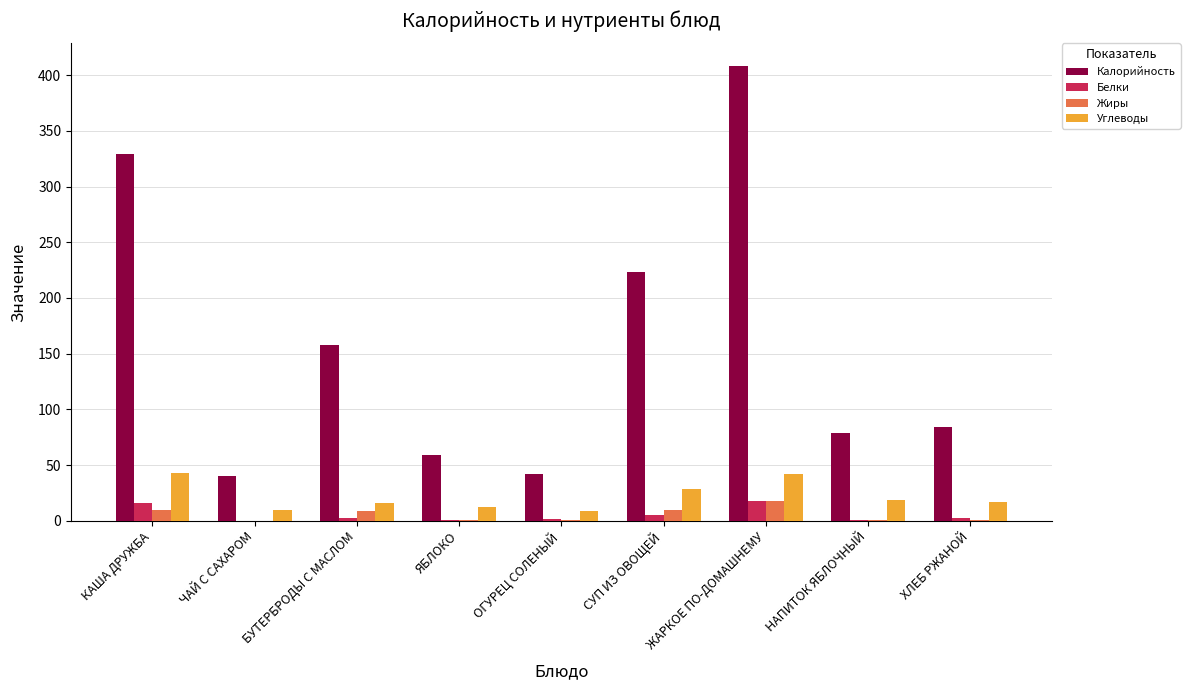

Which series changed the most between КАША ДРУЖБА and ЧАЙ С САХАРОМ?

Калорийность